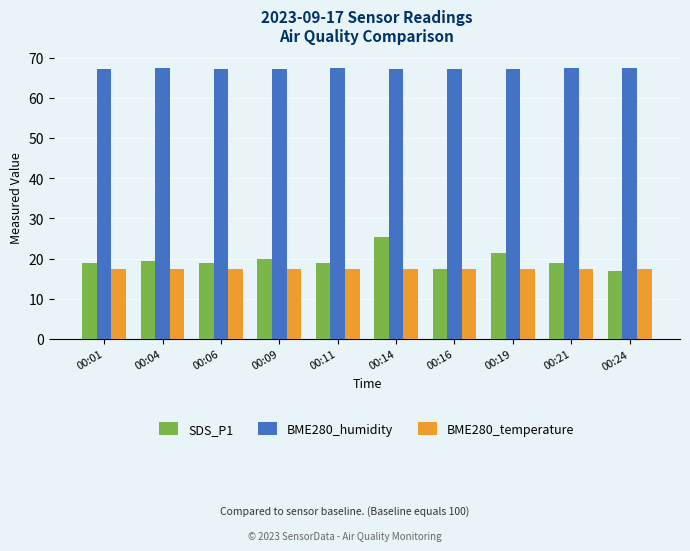

Does the chart contain any negative values?

No